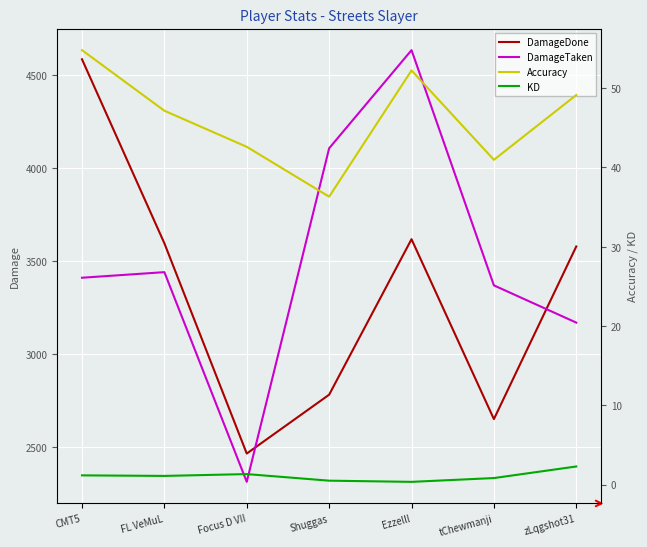

True or false: DamageTaken and DamageDone intersect in this chart.

True